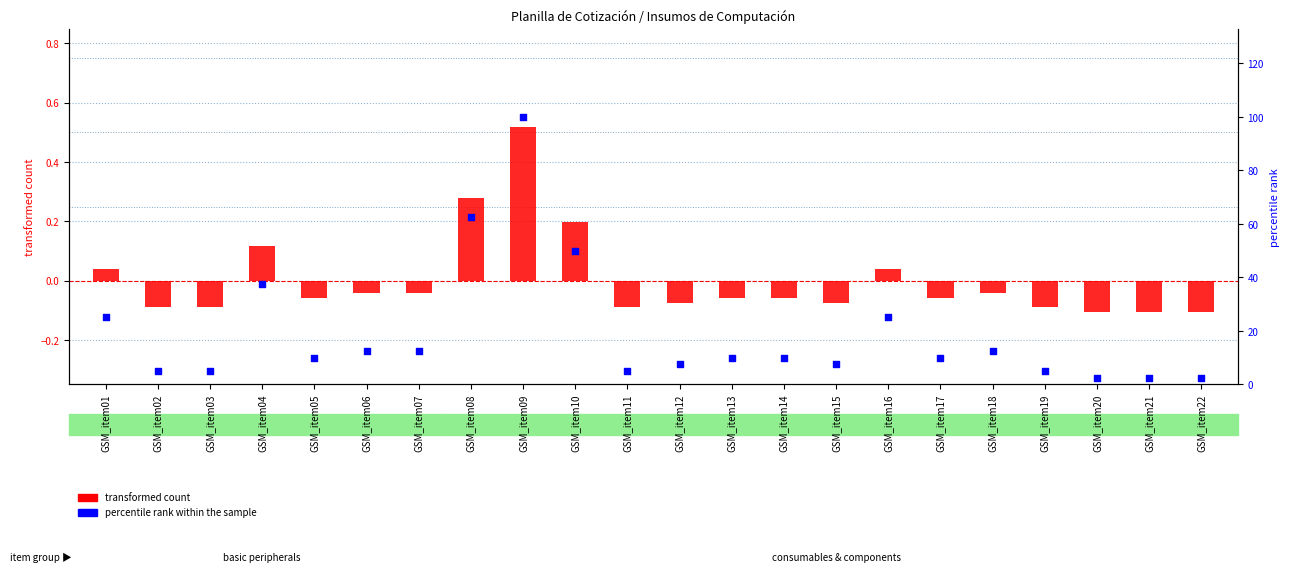

What is the total value across all series at GSM_item19?

4.9